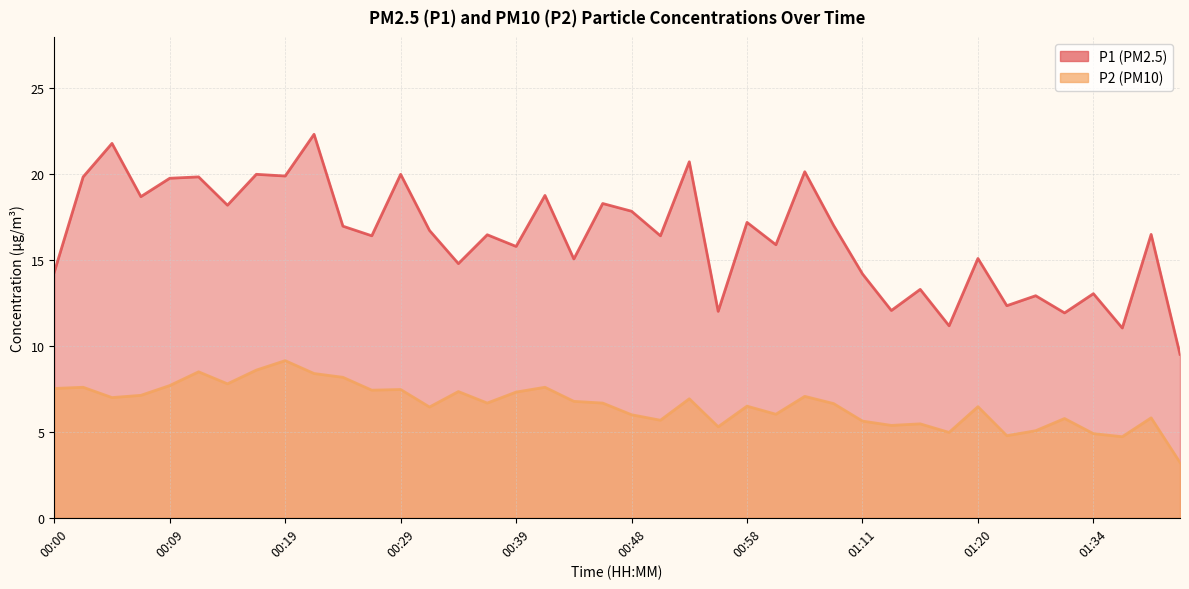

Reading left to right, extract all data points from this chart.

P1: 14.3	19.9	21.8	18.7	19.8	19.9	18.2	20.0	19.9	22.3	17.0	16.4	20.0	16.7	14.8	16.5	15.8	18.8	15.1	18.3	17.9	16.4	20.7	12.0	17.2	15.9	20.1	17.0	14.2	12.1	13.3	11.2	15.1	12.3	12.9	11.9	13.1	11.1	16.5	9.5
P2: 7.5	7.6	7.0	7.1	7.7	8.5	7.8	8.6	9.2	8.4	8.2	7.4	7.5	6.5	7.3	6.7	7.3	7.6	6.8	6.7	6.0	5.7	6.9	5.3	6.5	6.0	7.1	6.7	5.6	5.4	5.5	5.0	6.5	4.8	5.1	5.8	4.9	4.7	5.8	3.2